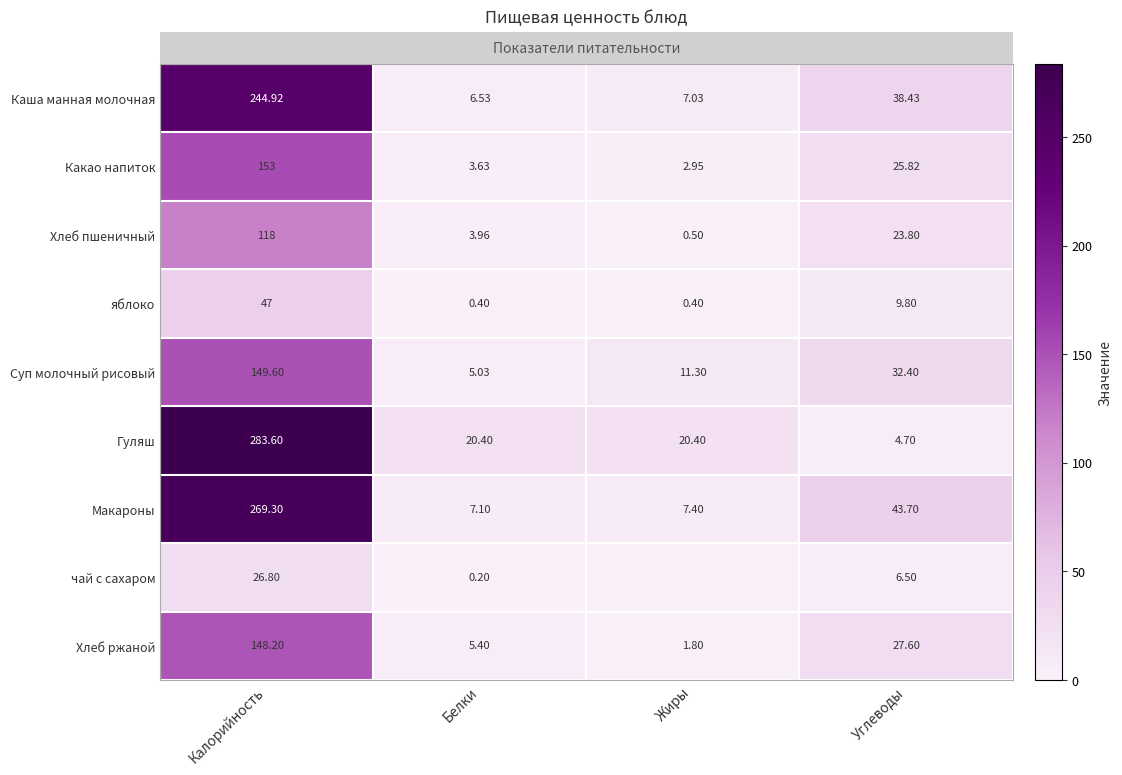

Which category has the highest value in the Гуляш series?

Калорийность